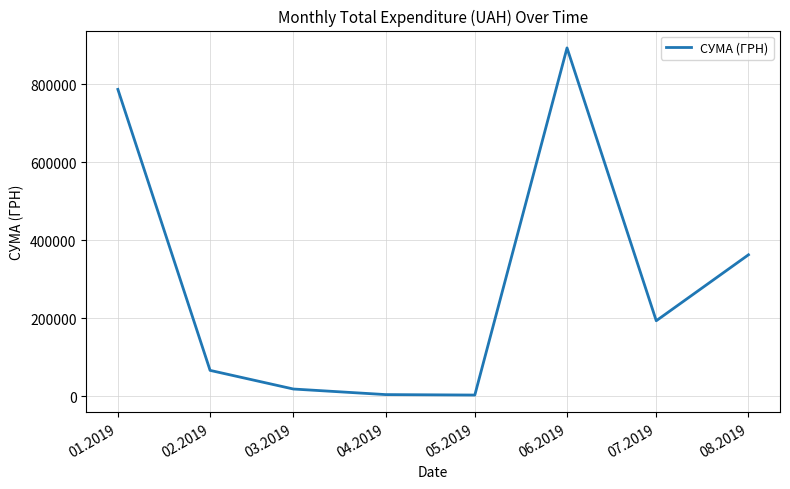

True or false: the data has more than 0 interior local peaks.

True